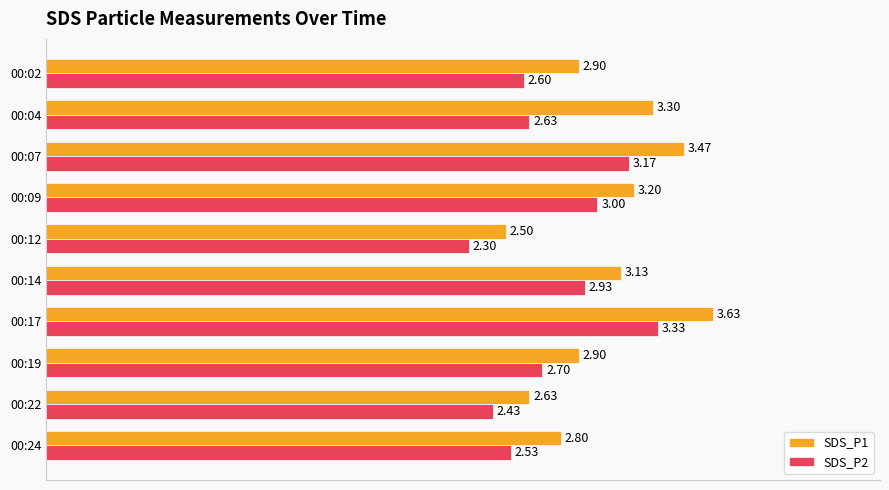

What is the sum of all SDS_P1 values?

30.5